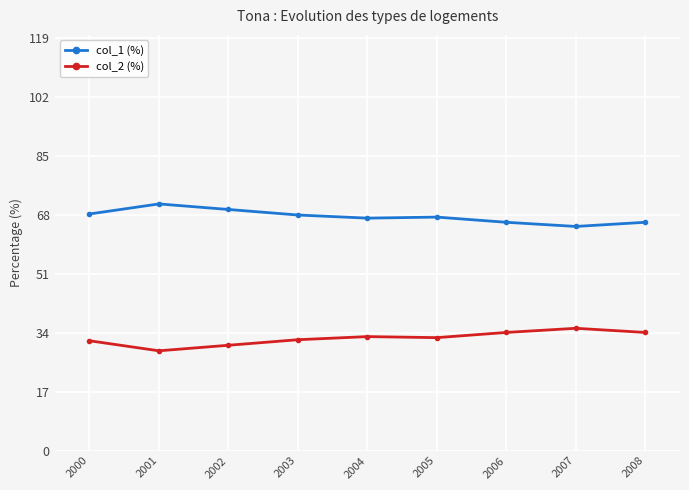

What is the difference between the second highest and minimum values in the col_2 (%) series?

5.3